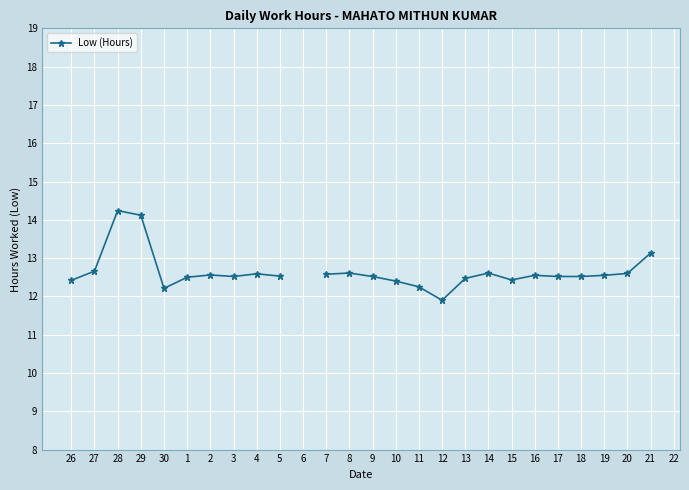

Does the chart display data point markers on the line(s)?

Yes